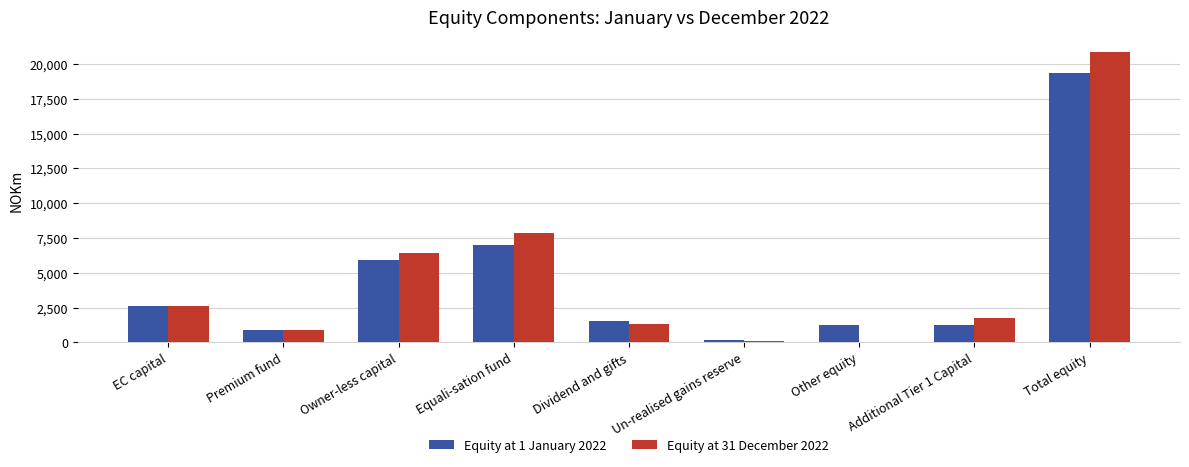

Which category has the highest value in the Equity at 1 January 2022 series?

Total equity